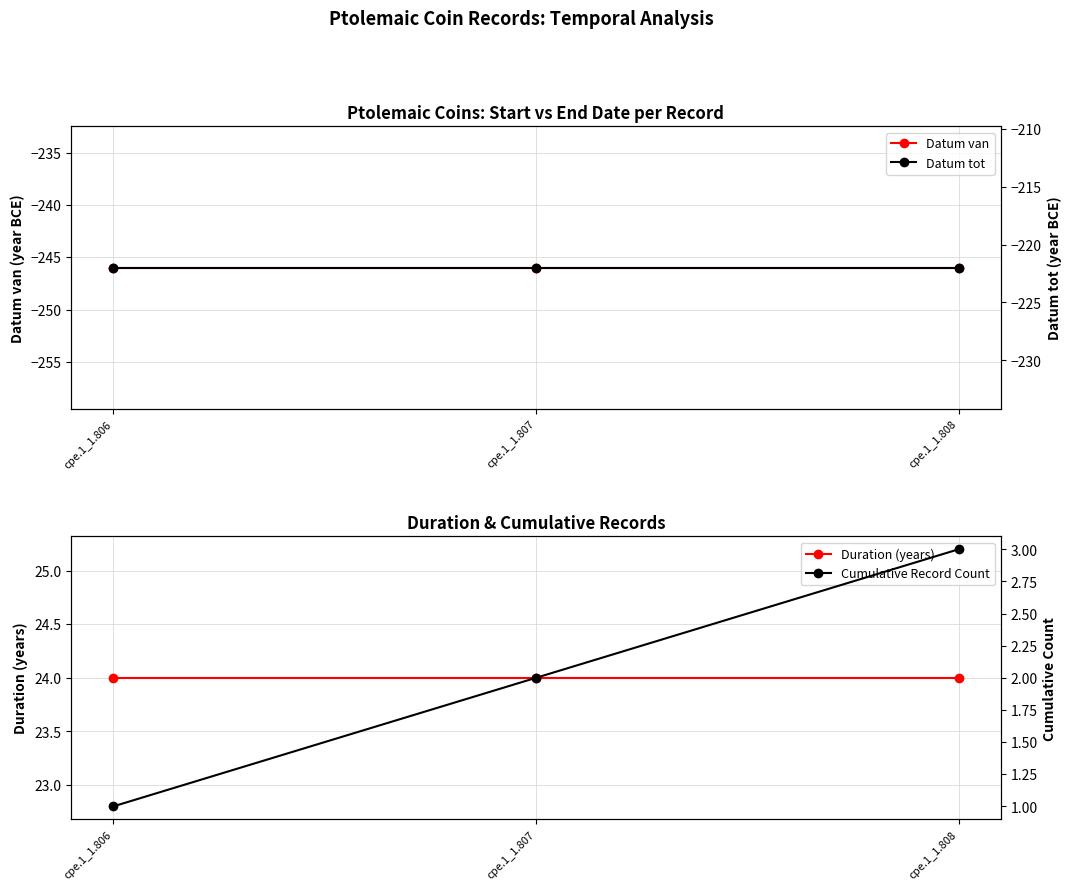

What is the difference between the highest and lowest values at cpe.1_1.806?

270